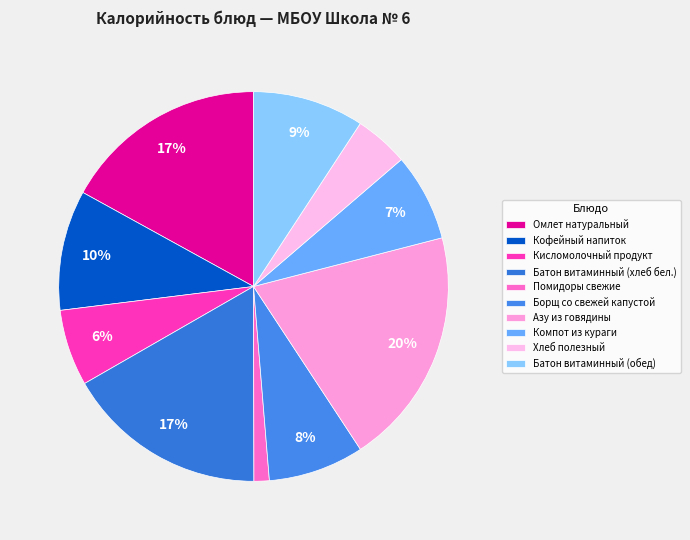

The Омлет натуральный slice represents 3% of the pie. True or false?

False